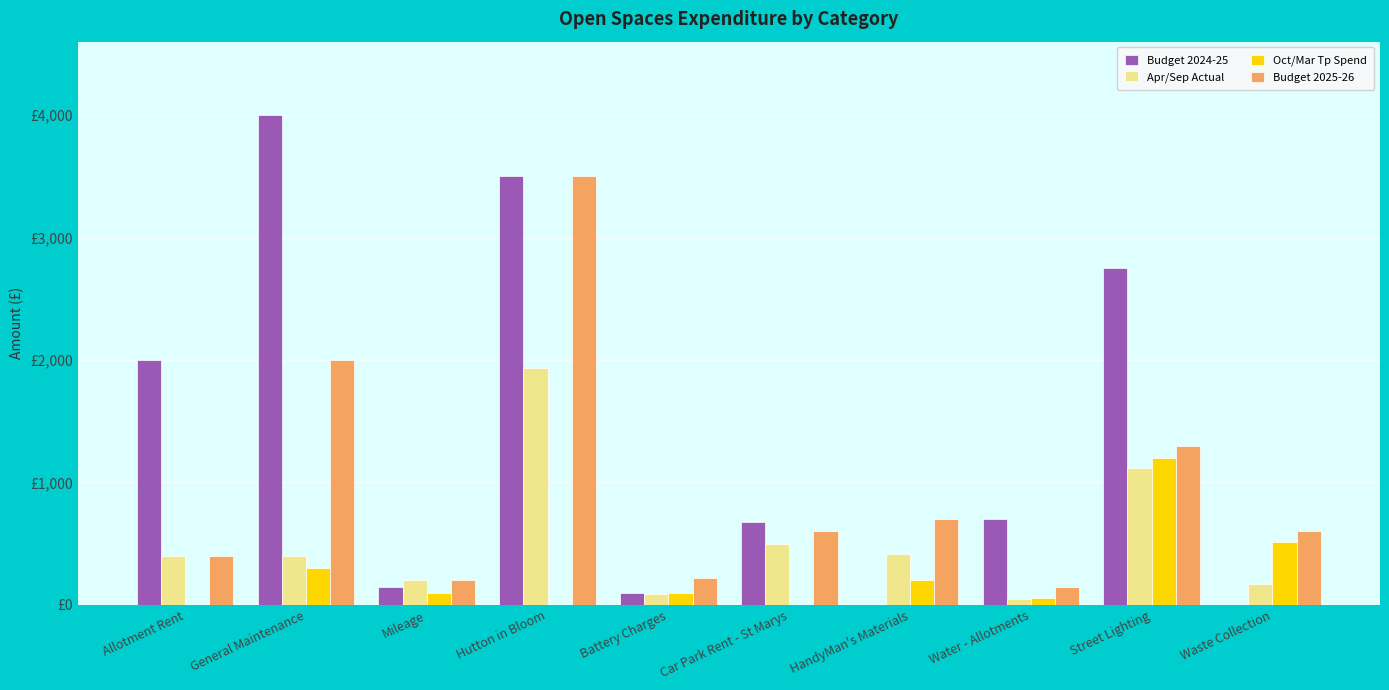

What is the difference between the maximum and second lowest values in the Oct/Mar Tp Spend series?

1200.0